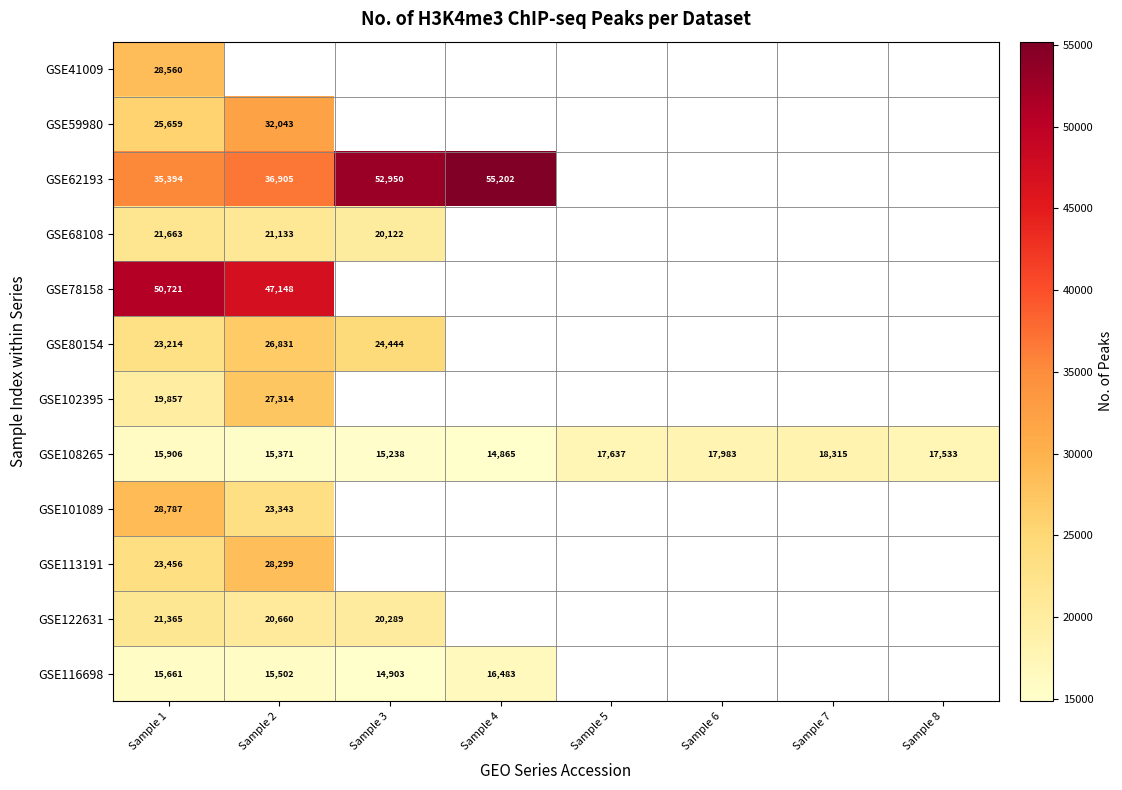

True or false: GSE122631 has a value of 32996 at Sample 3.

False